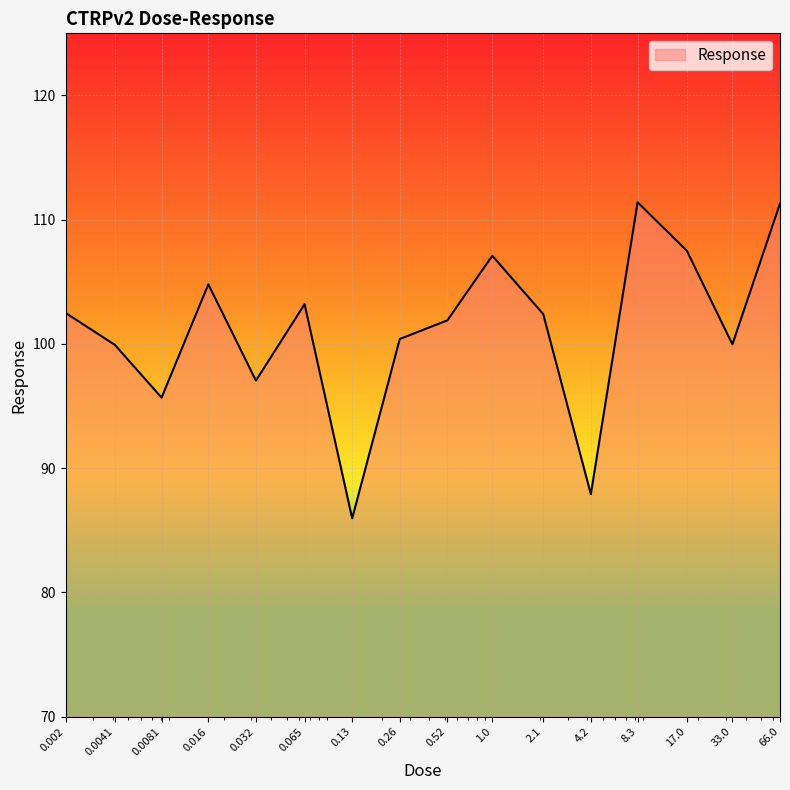

What is the difference between the maximum and minimum values?

25.4